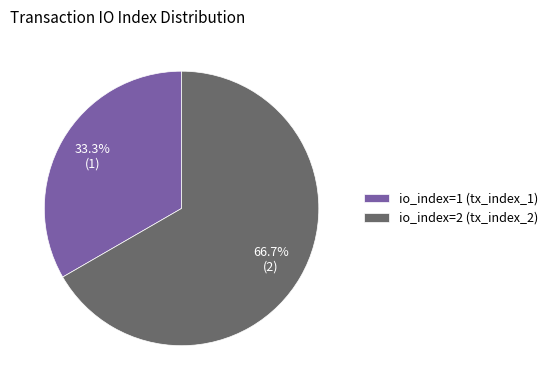

How many slices are in this pie chart?

2